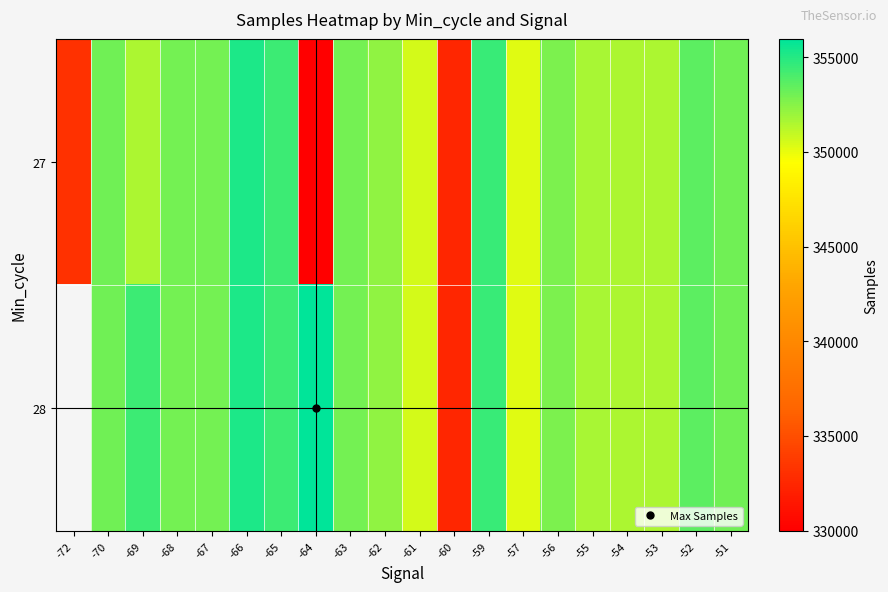

At which category is the sum across all series the highest?

-66